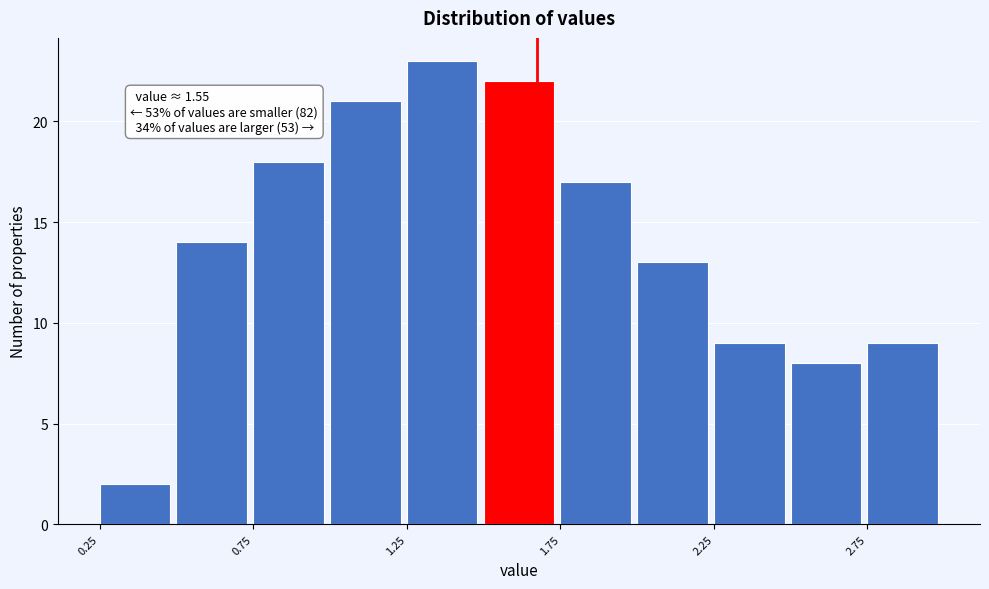

Which range on the x-axis has the tallest bar?

1.25 to 1.50